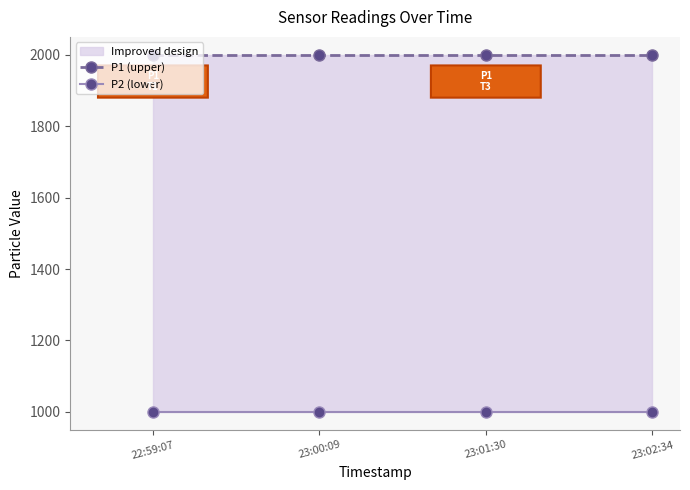

True or false: P2 (lower) has a value of 999.9 at 23:02:34.

True